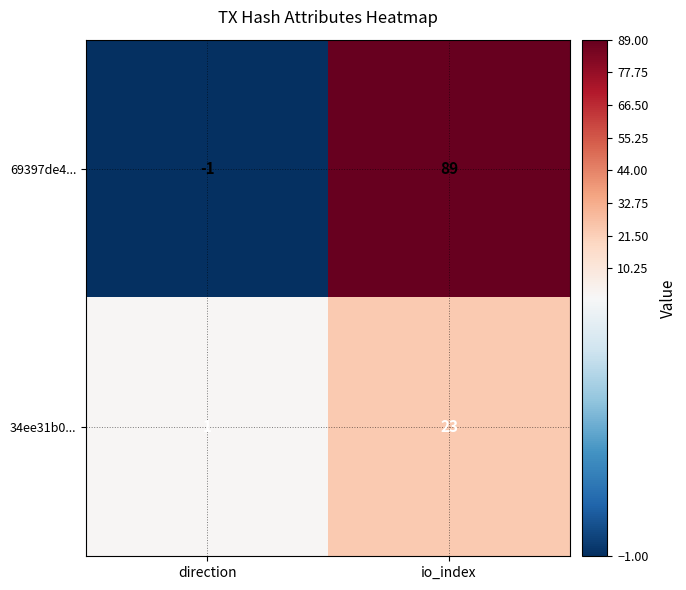

What is the sum of the 69397de4... values at io_index and direction?

88